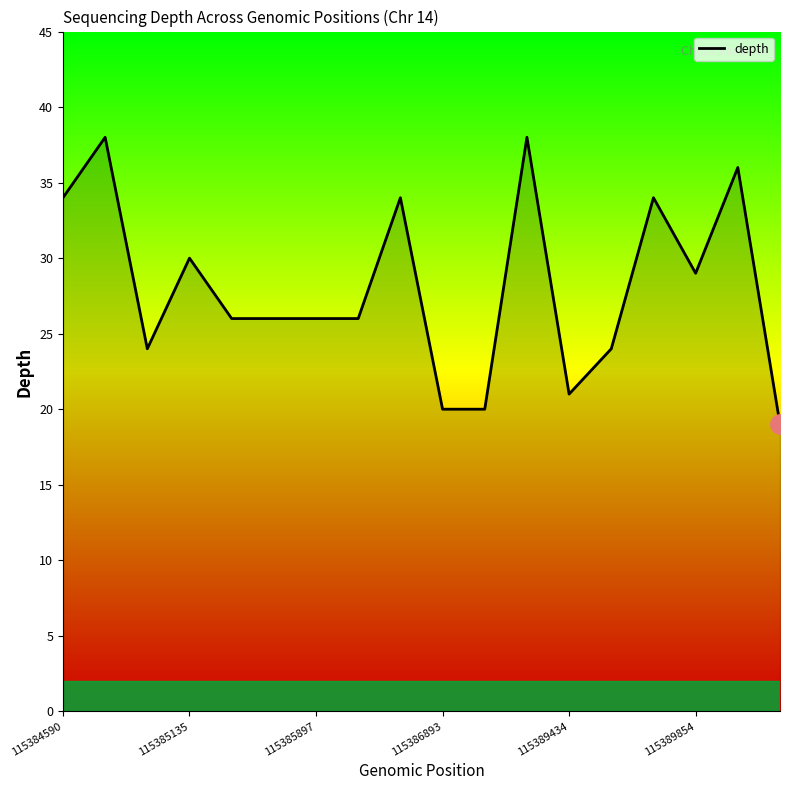

What is the minimum value shown in the chart?

19